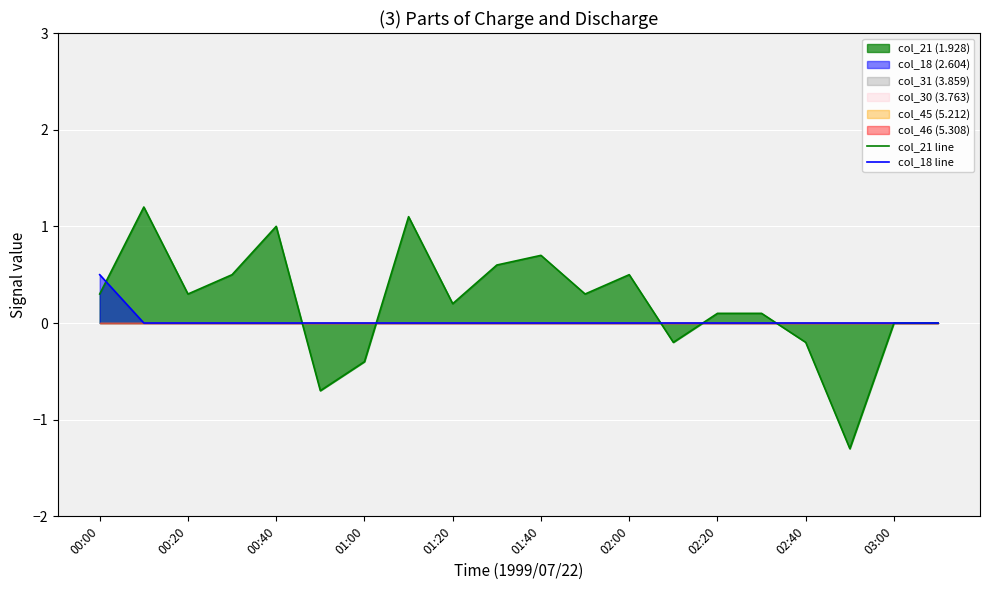

How many lines are shown in the chart?

2